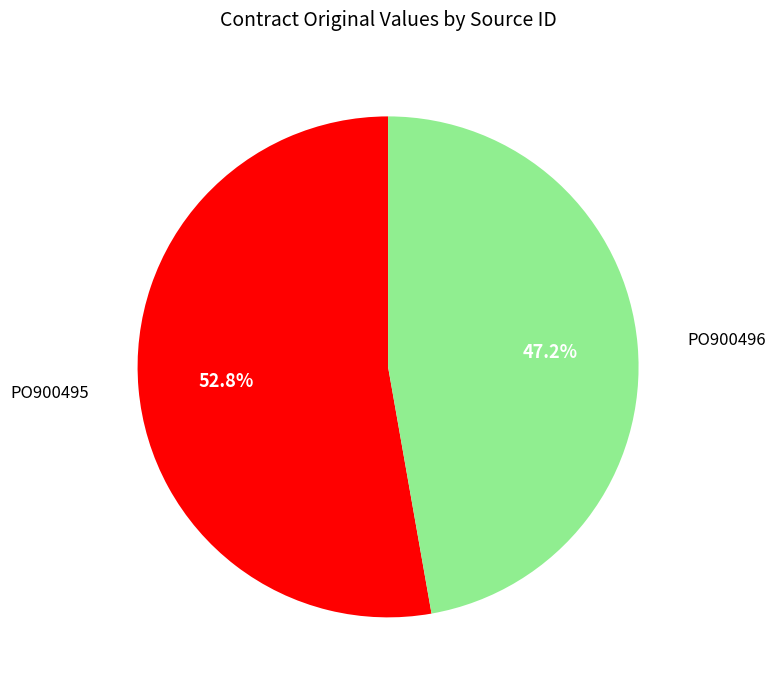

Is there any slice that represents more than half of the pie?

Yes